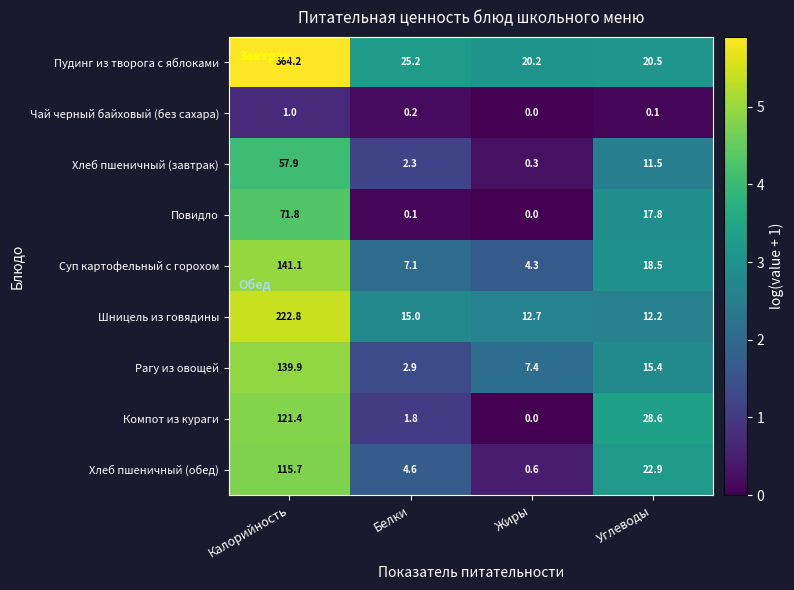

Between Калорийность and Жиры, which series saw the biggest shift?

Пудинг из творога с яблоками